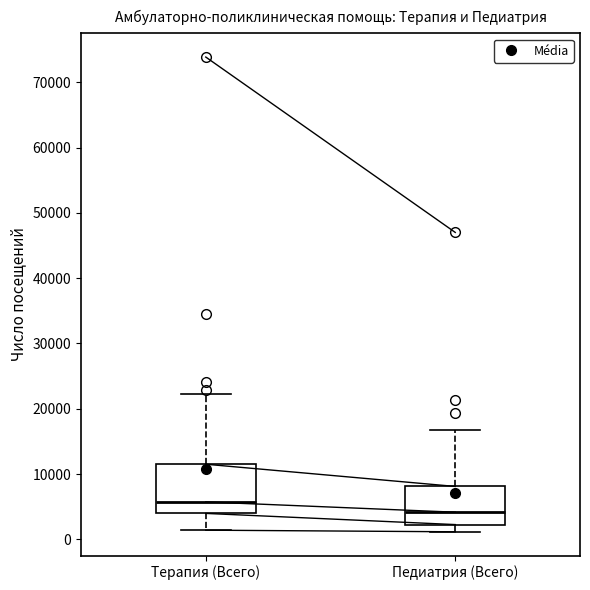

Where does the lower whisker of the box for Терапия (Всего) end on the y-axis? The values are not printed on the chart, so give them approximately, as read against the axis.

1000